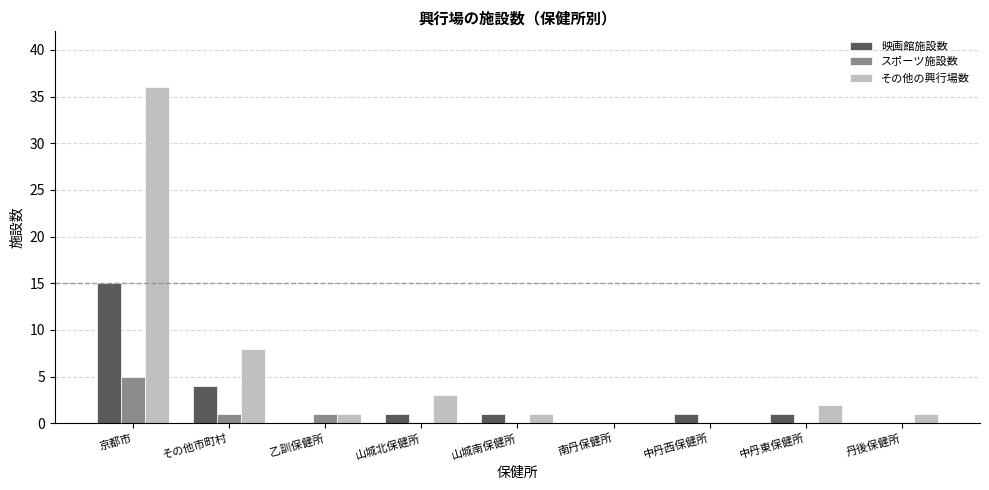

What are all the series names shown in the legend?

映画館施設数, スポーツ施設数, その他の興行場数